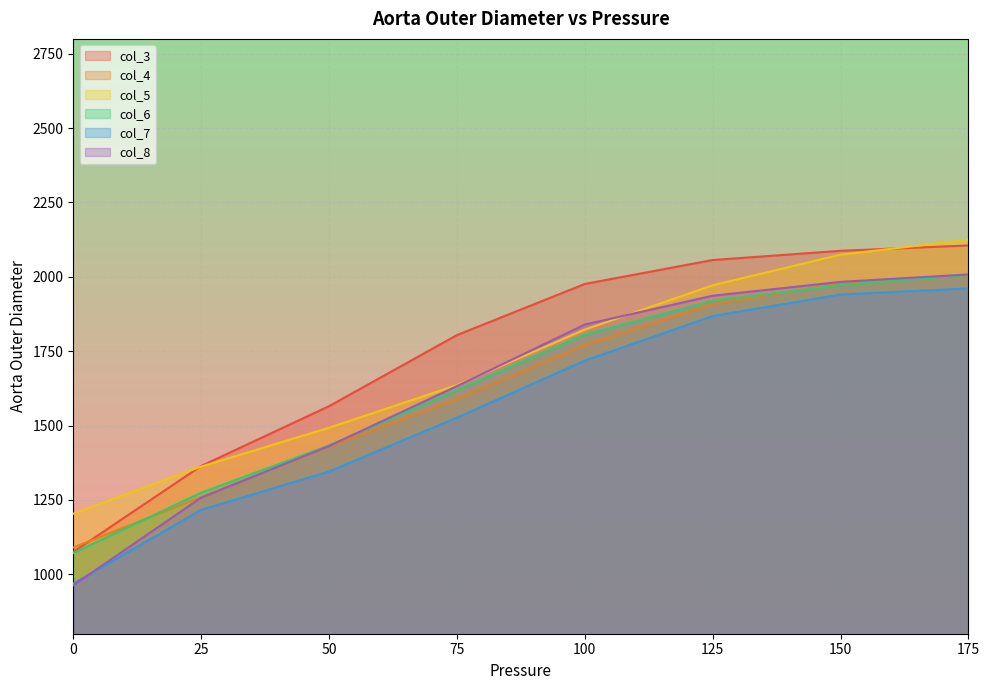

Between 100 and 150, which series saw the biggest shift?

col_5